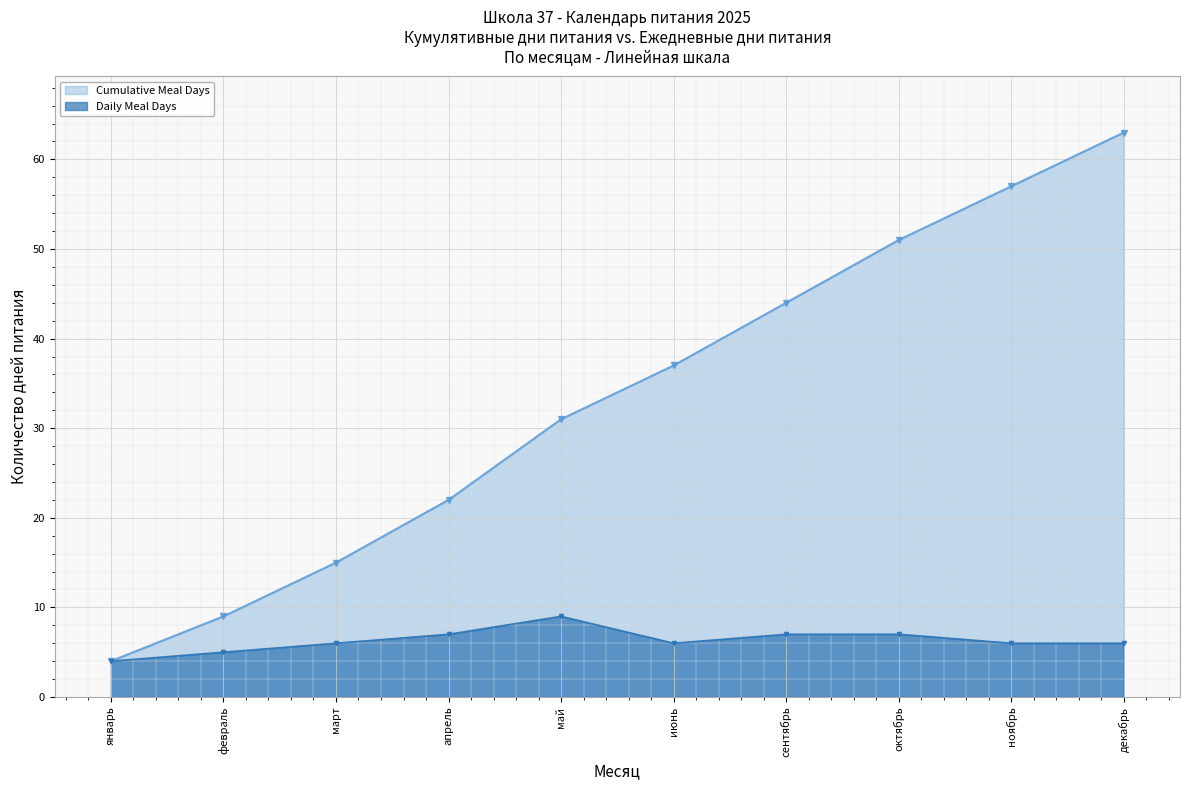

Which series has the largest total across all categories?

Cumulative Meal Days